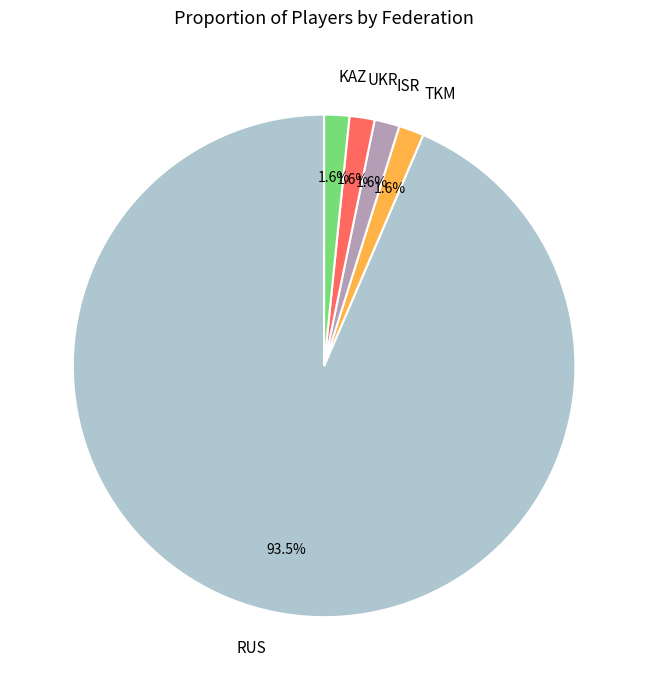

Between ISR and RUS, which is larger?

RUS